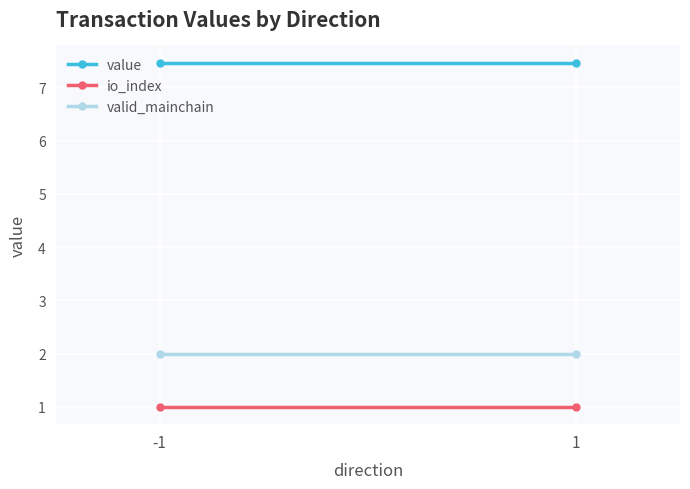

Reading left to right, list all the values displayed in this chart.

value: 7.5	7.5
io_index: 1.0	1.0
valid_mainchain: 2.0	2.0